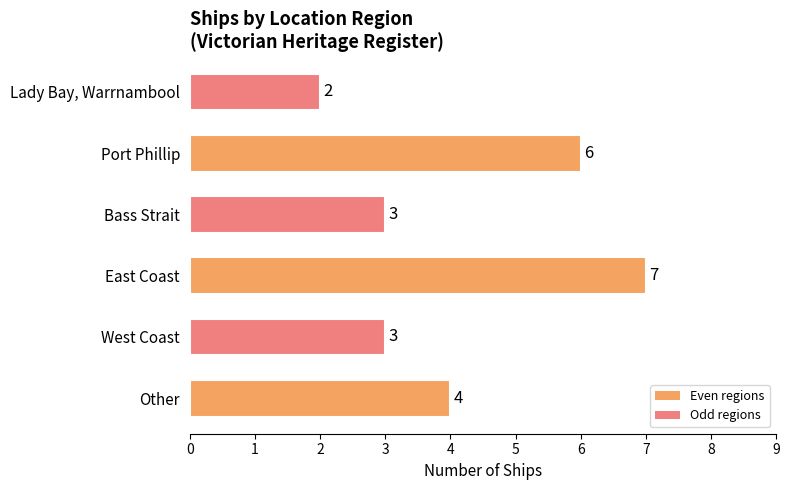

Count the number of categories in the chart.

6